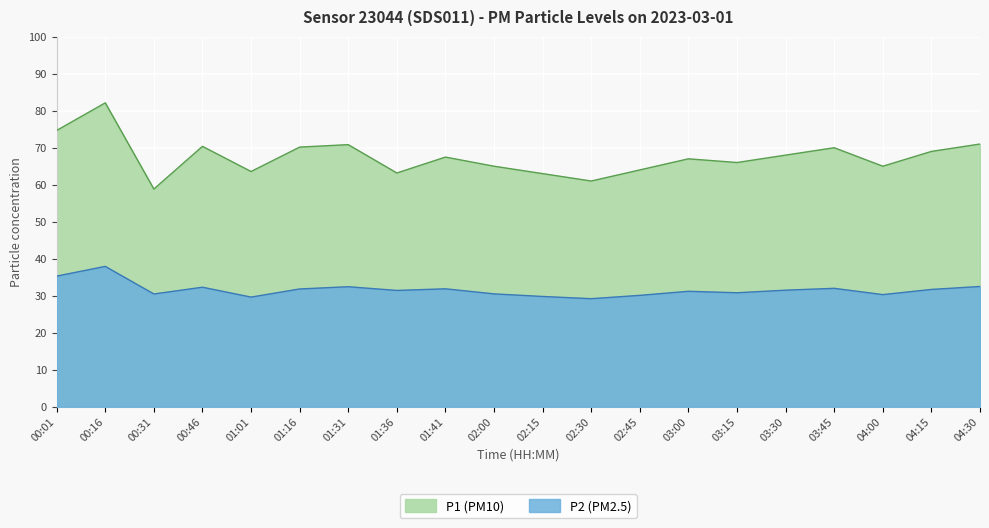

Which series changed the most between 00:16 and 01:01?

P1 (PM10)